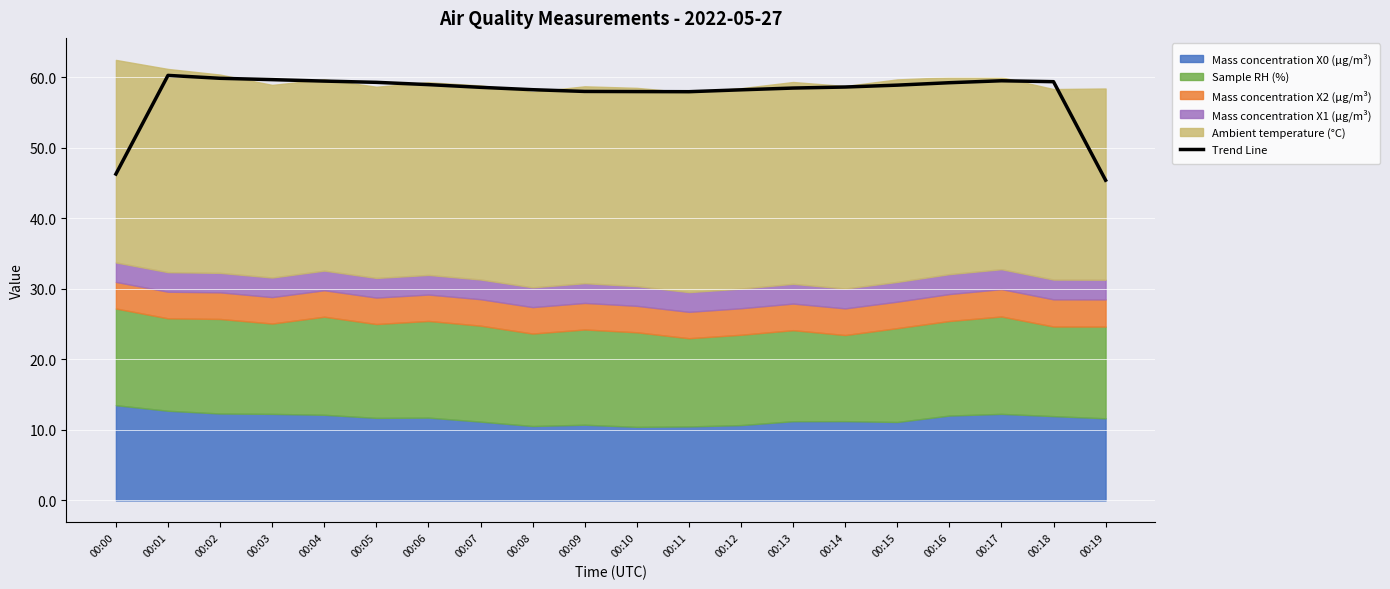

How many points are lower than both their immediate neighbors (excluding endpoints)?

1